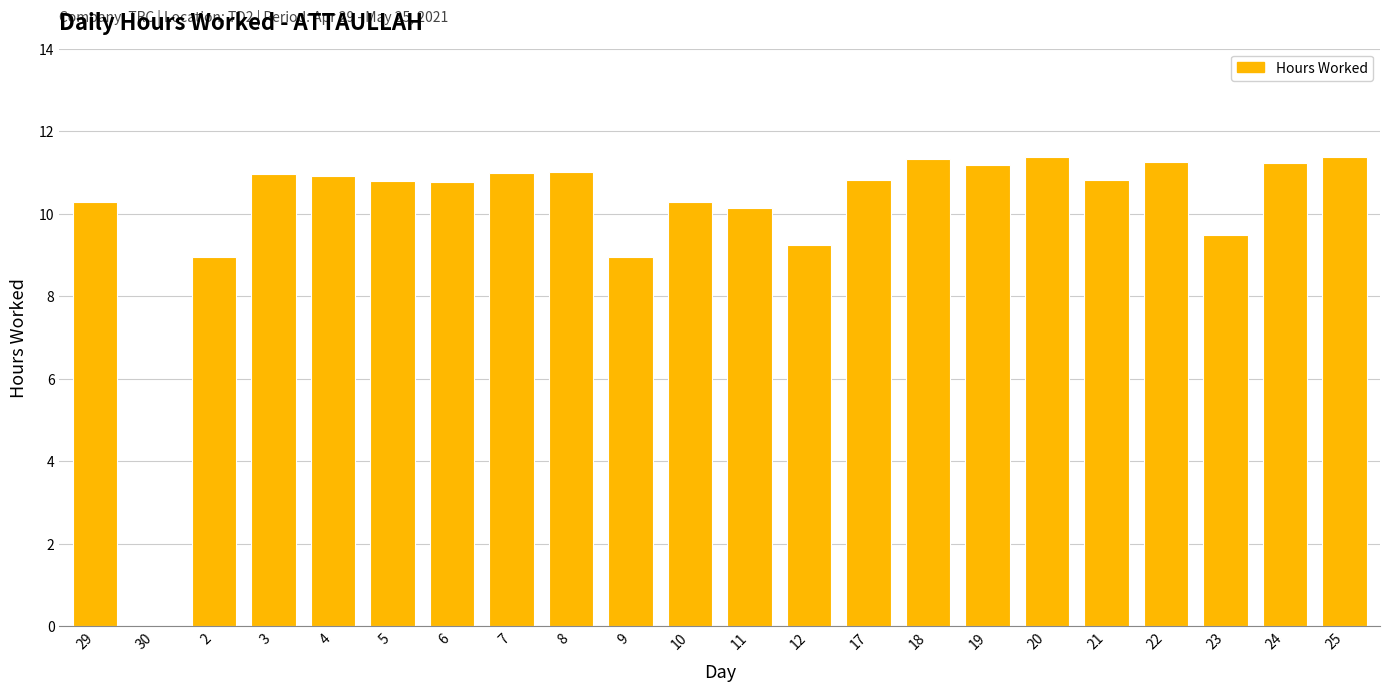

How many values are above zero?

21